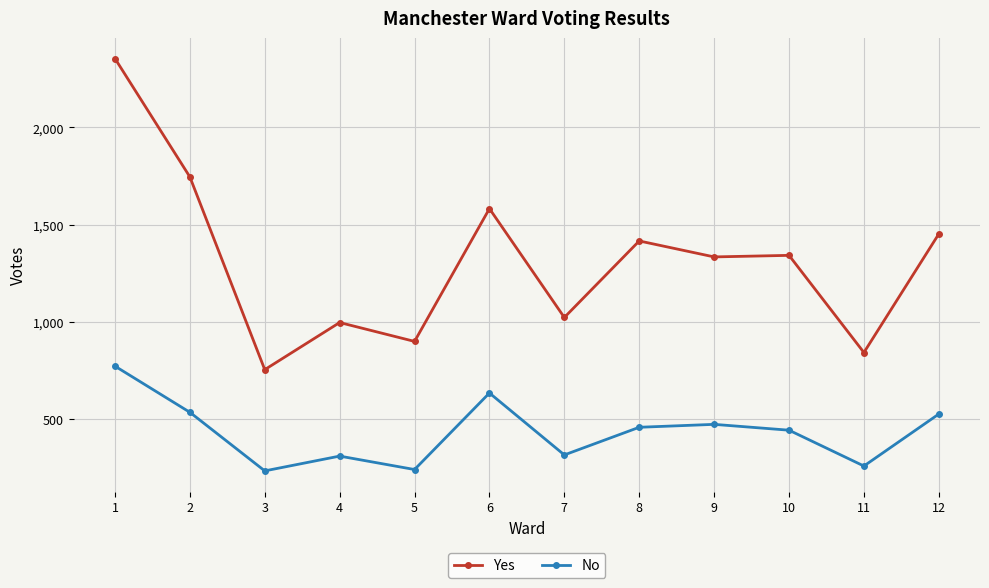

Rank the series by their maximum value, from lowest to highest.

No, Yes